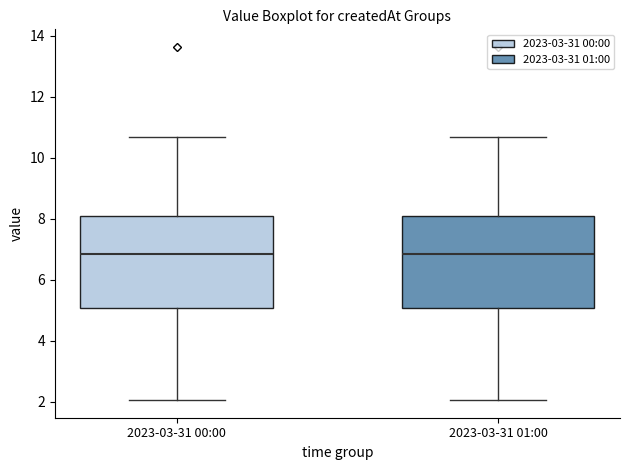

Reading left to right, read every box against the y-axis: the position of its median line, the range the box covers, and the ends of its whiskers. The values are not printed on the chart, so give them approximately, as read against the axis.

2023-03-31 00:00: median 6.8, box 5.0 to 8.2, whiskers 2.0 to 10.6
2023-03-31 01:00: median 6.8, box 5.0 to 8.2, whiskers 2.0 to 10.6